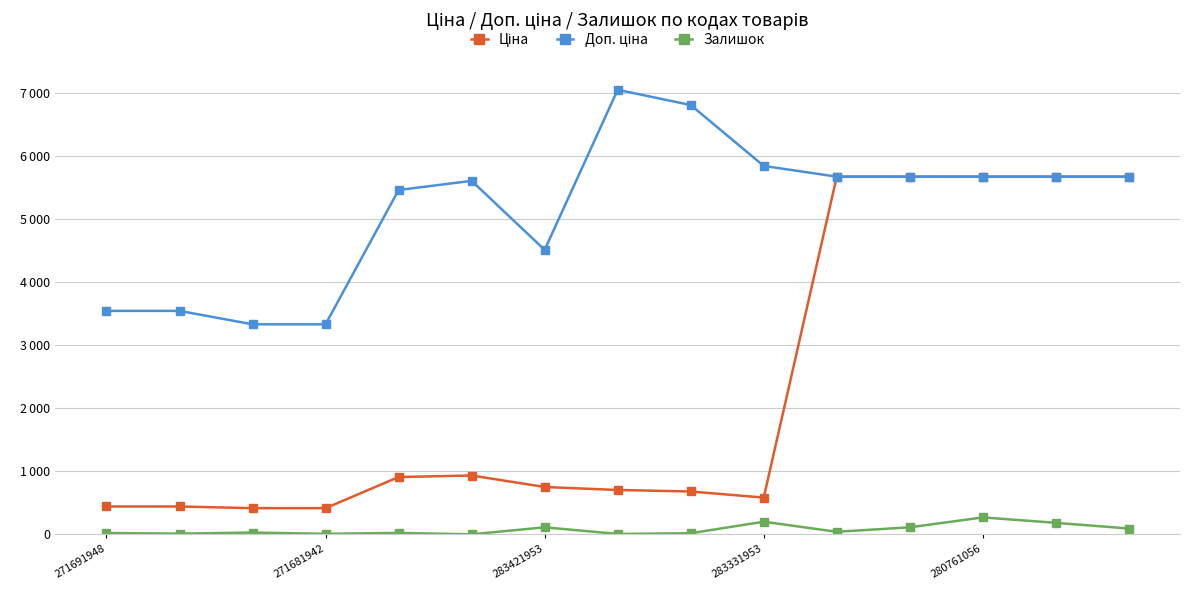

True or false: Залишок has more than 1 interior local peaks.

True